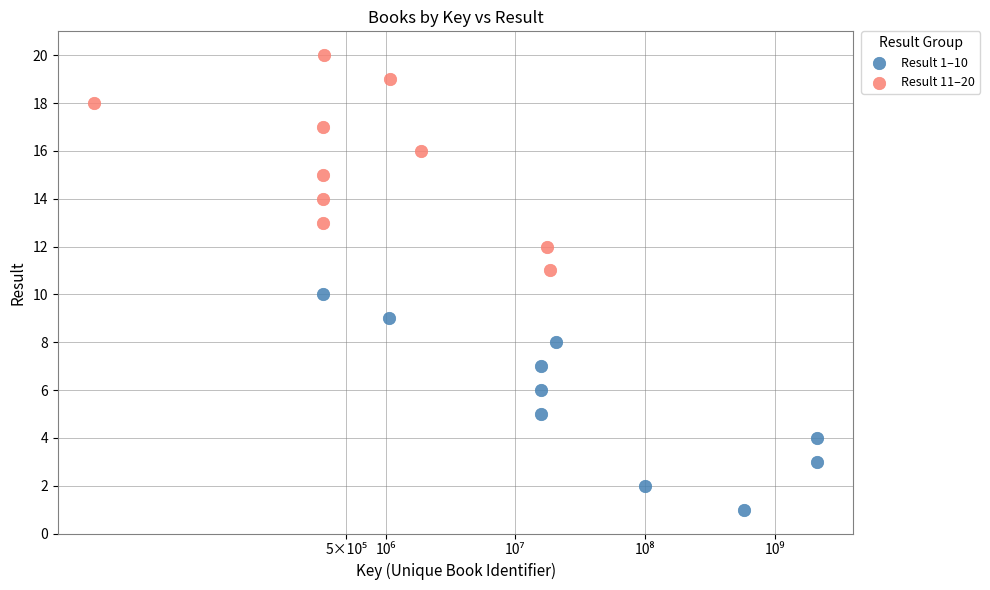

Which series reaches the maximum Y coordinate?

Result 11–20